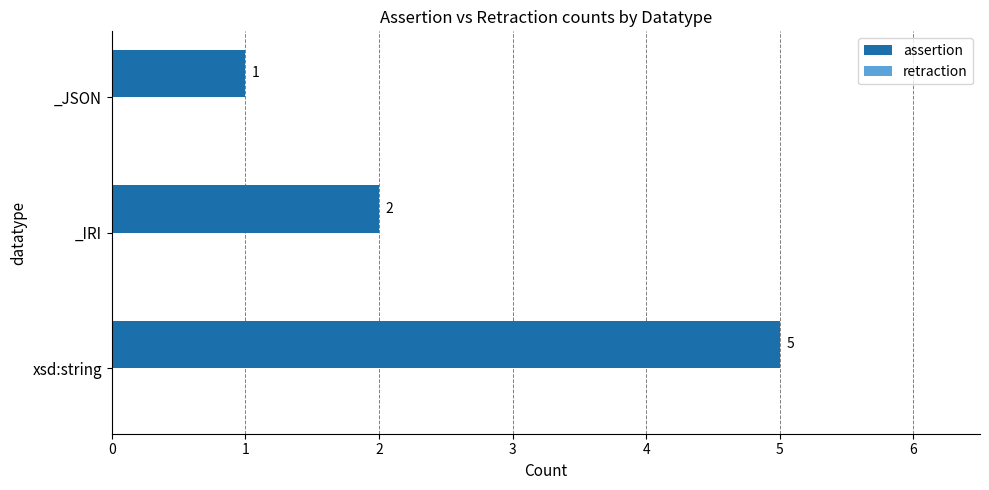

The value at _IRI is 2. True or false?

True